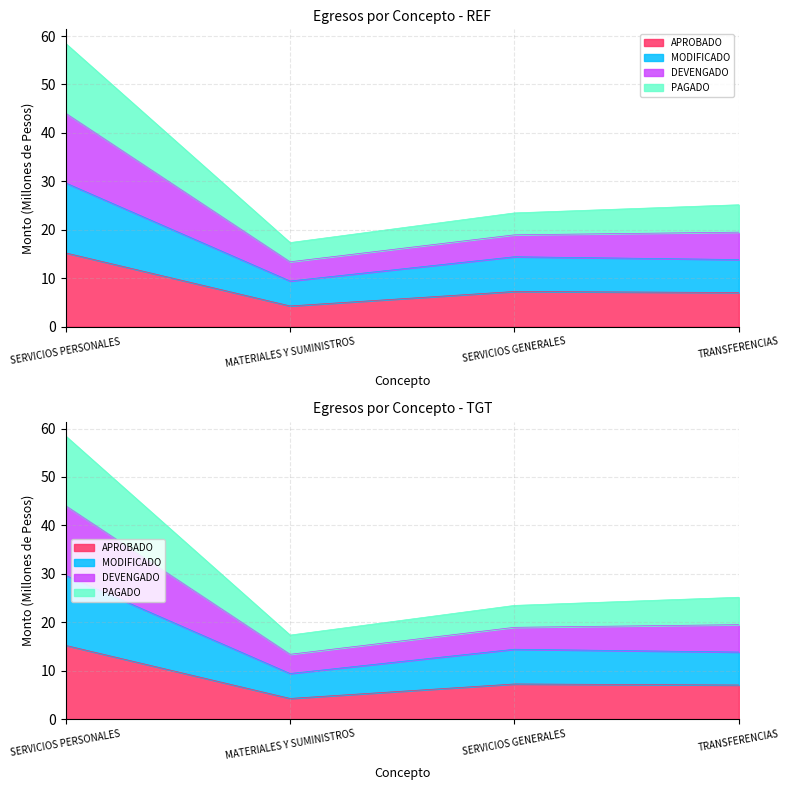

What is the spread (max minus min) of values at TRANSFERENCIAS?

18.1